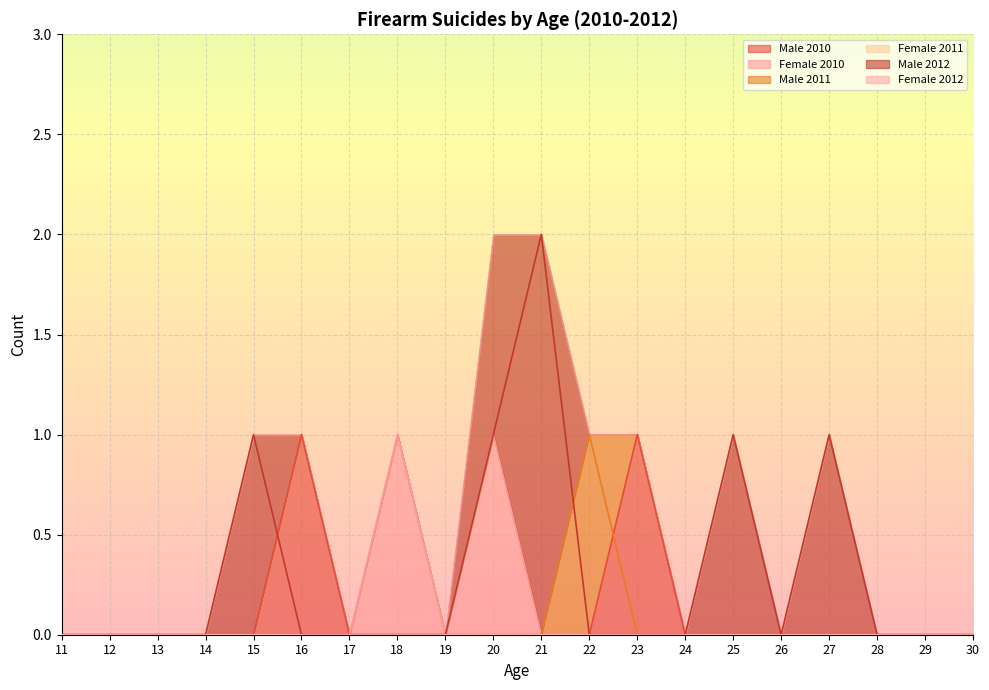

Is it true that Male 2011 equals 0 at 19?

True